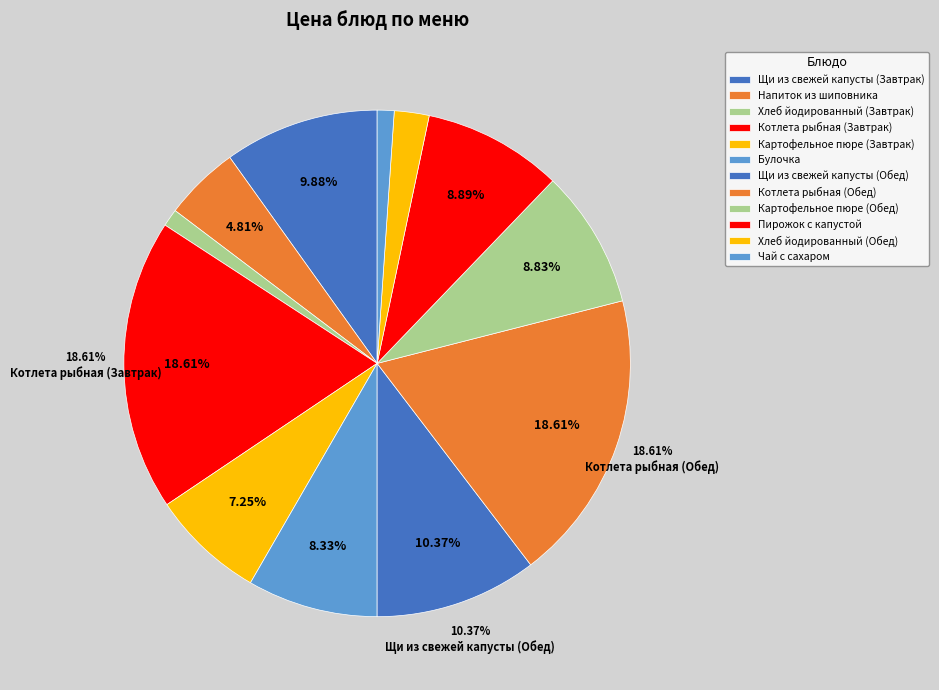

Between Котлета рыбная (Завтрак) and Хлеб йодированный (Обед), which is larger?

Котлета рыбная (Завтрак)